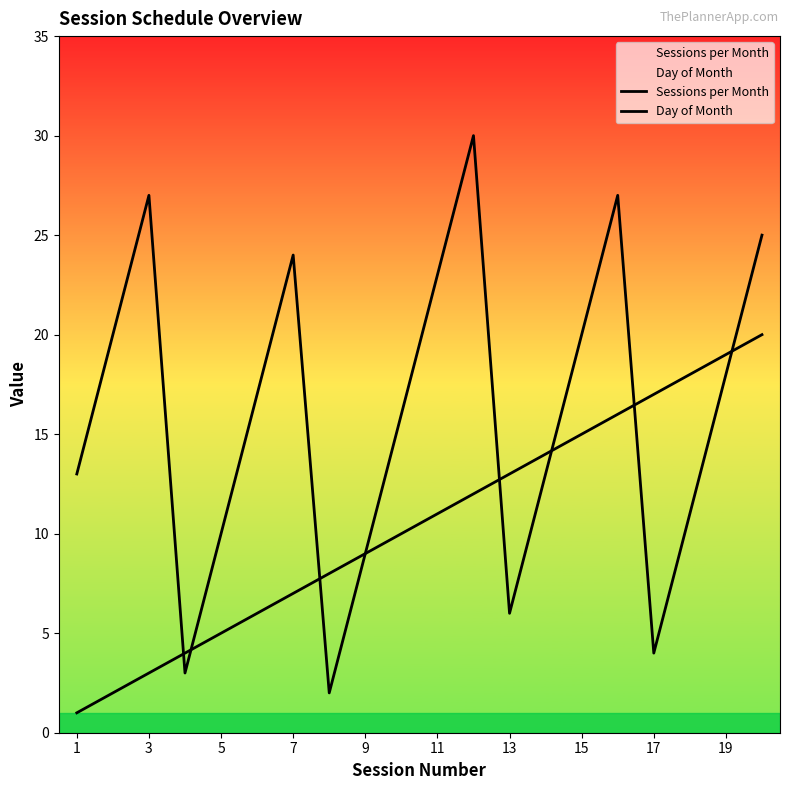

What are all the series names shown in the legend?

Sessions per Month, Day of Month